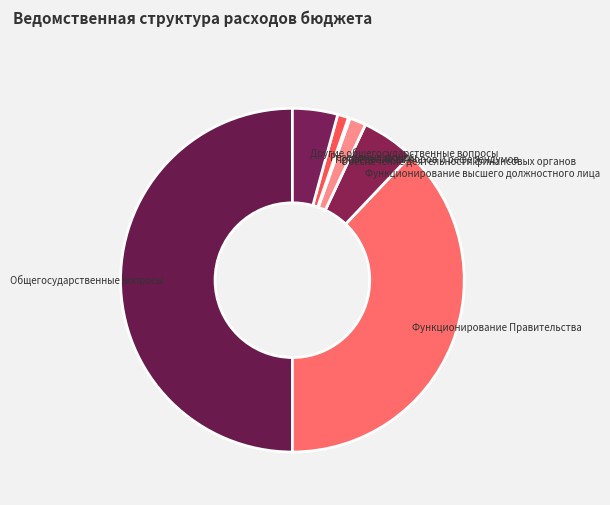

True or false: Функционирование Правительства accounts for 38% of the total.

True